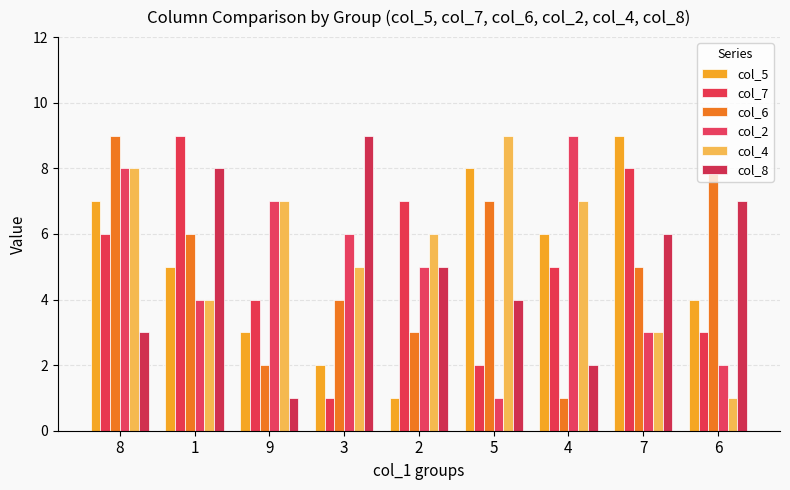

What is the difference between the col_7 values at 1 and 2?

2